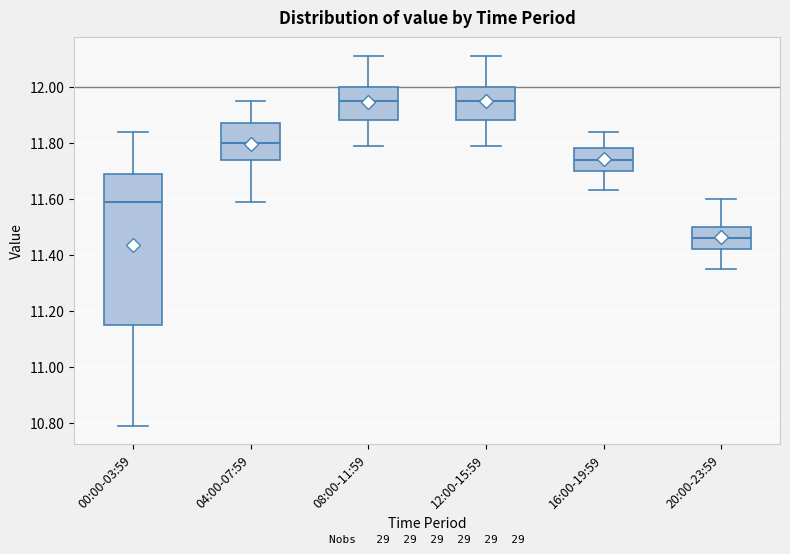

Reading left to right, read every box against the y-axis: the position of its median line, the range the box covers, and the ends of its whiskers. The values are not printed on the chart, so give them approximately, as read against the axis.

00:00-03:59: median 11.60, box 11.16 to 11.70, whiskers 10.80 to 11.84
04:00-07:59: median 11.80, box 11.74 to 11.88, whiskers 11.60 to 11.96
08:00-11:59: median 11.96, box 11.88 to 12.00, whiskers 11.80 to 12.12
12:00-15:59: median 11.96, box 11.88 to 12.00, whiskers 11.80 to 12.12
16:00-19:59: median 11.74, box 11.70 to 11.78, whiskers 11.64 to 11.84
20:00-23:59: median 11.46, box 11.42 to 11.50, whiskers 11.36 to 11.60